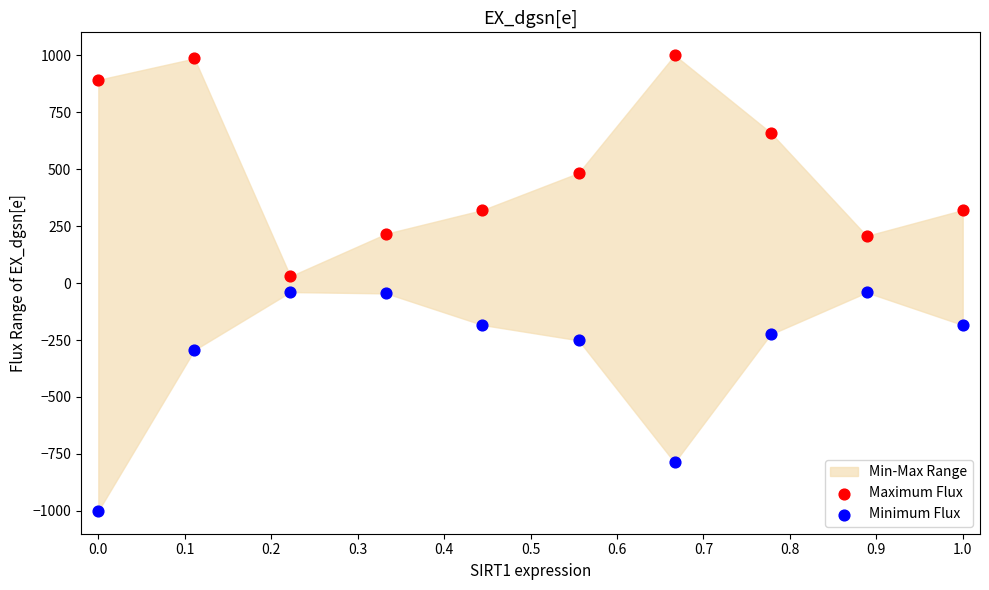

What is the X range (max minus min) for the scatter plot?

1.0